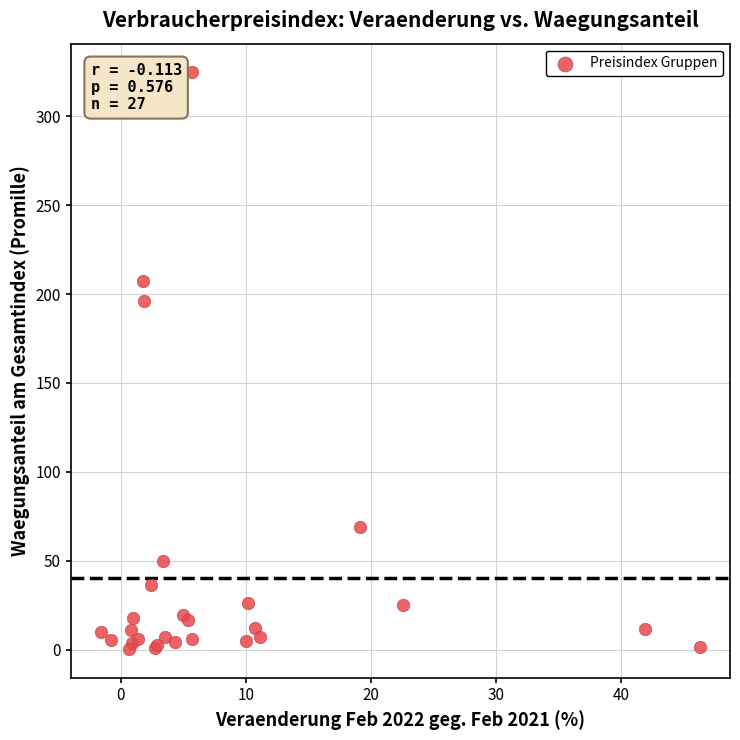

What Y value in the scatter plot is closest to 162?

196.3